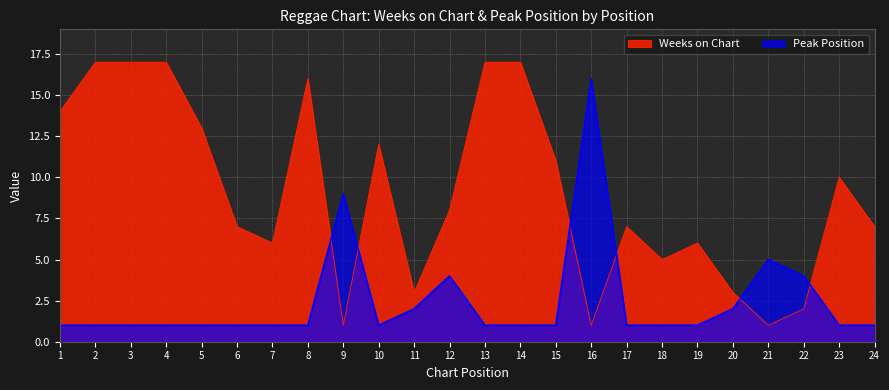

In Peak Position, how many points are higher than both neighbors (excluding endpoints)?

4